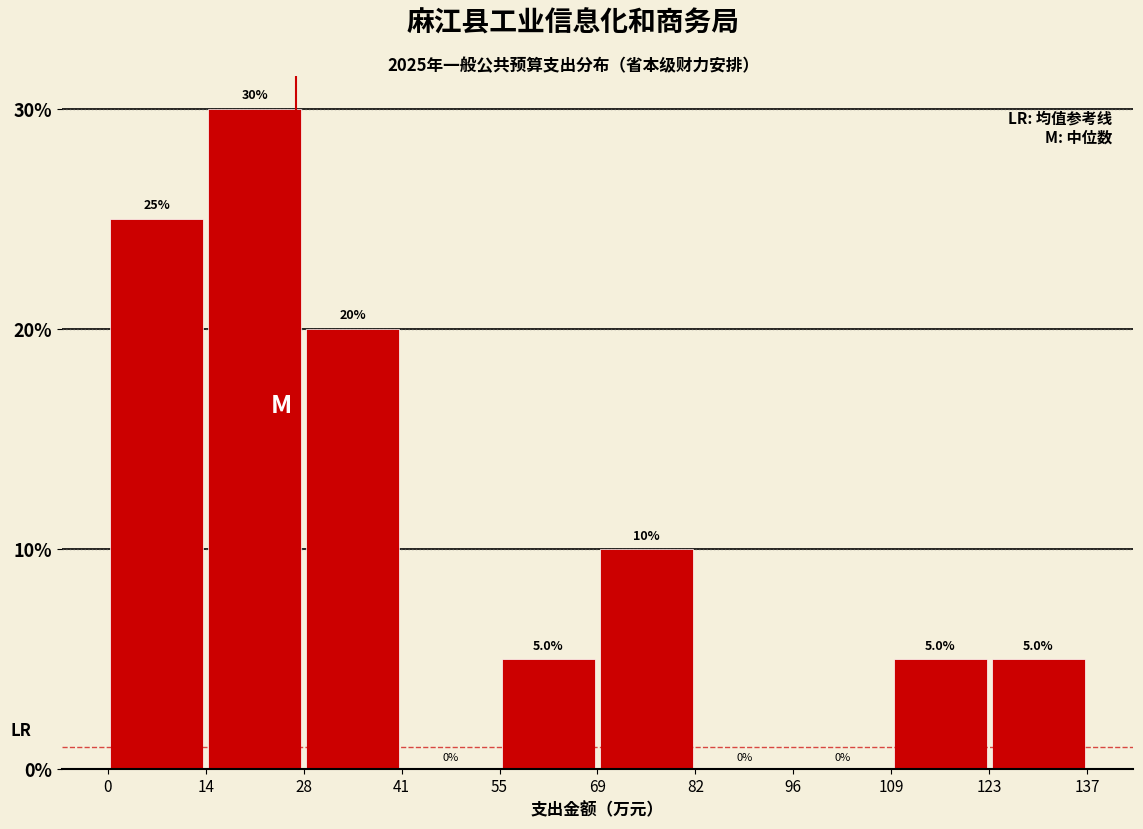

Reading left to right, transcribe this chart: for each bar, give the range it covers on the x-axis and its height.

0 to 14: 25.0
14 to 28: 30.0
28 to 41: 20.0
41 to 55: 0.0
55 to 69: 5.0
69 to 82: 10.0
82 to 96: 0.0
96 to 109: 0.0
109 to 123: 5.0
123 to 137: 5.0